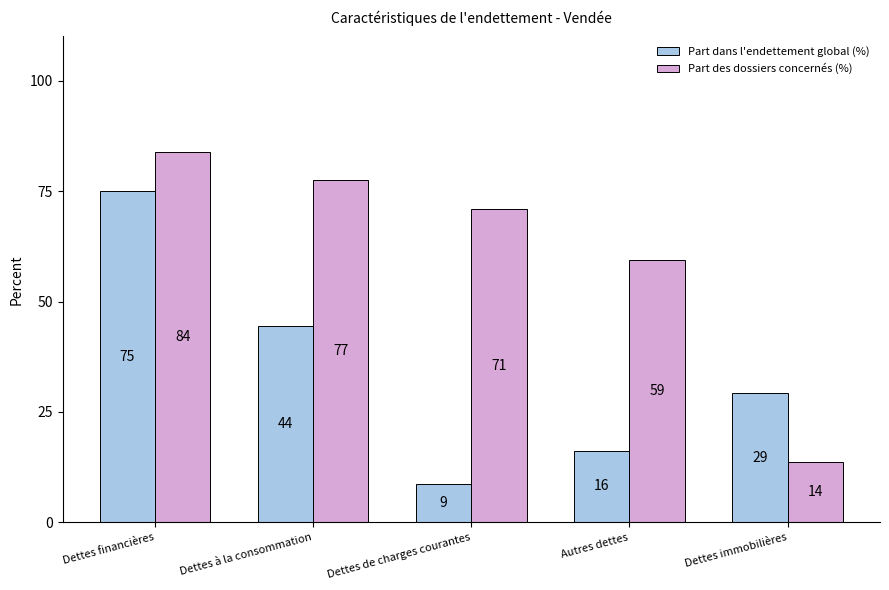

What is the average value of the Part dans l'endettement global (%) series?

34.7